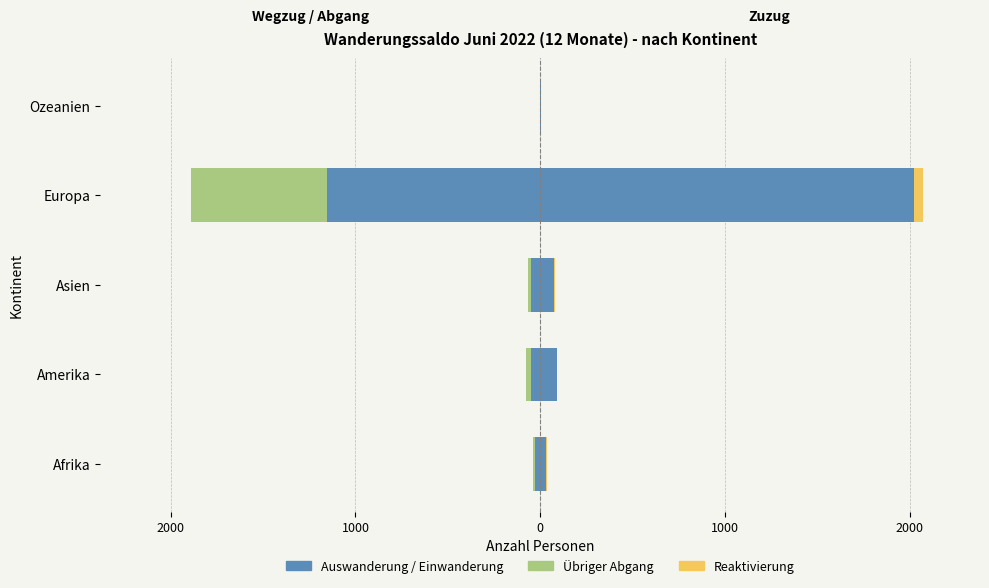

How many values in Übriger Abgang are below zero?

4